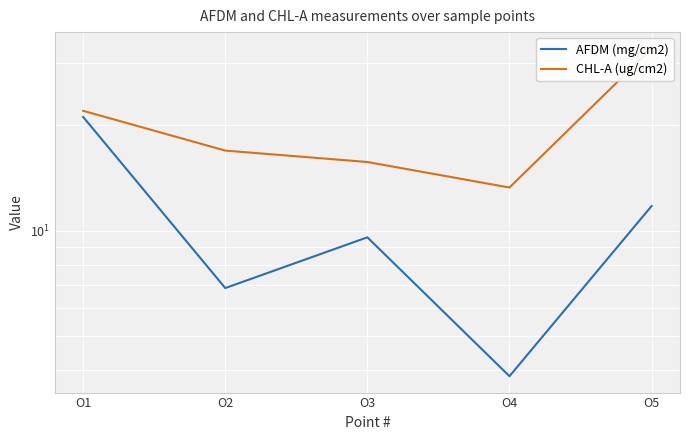

What is the difference between the CHL-A (ug/cm2) values at O5 and O3?

17.4